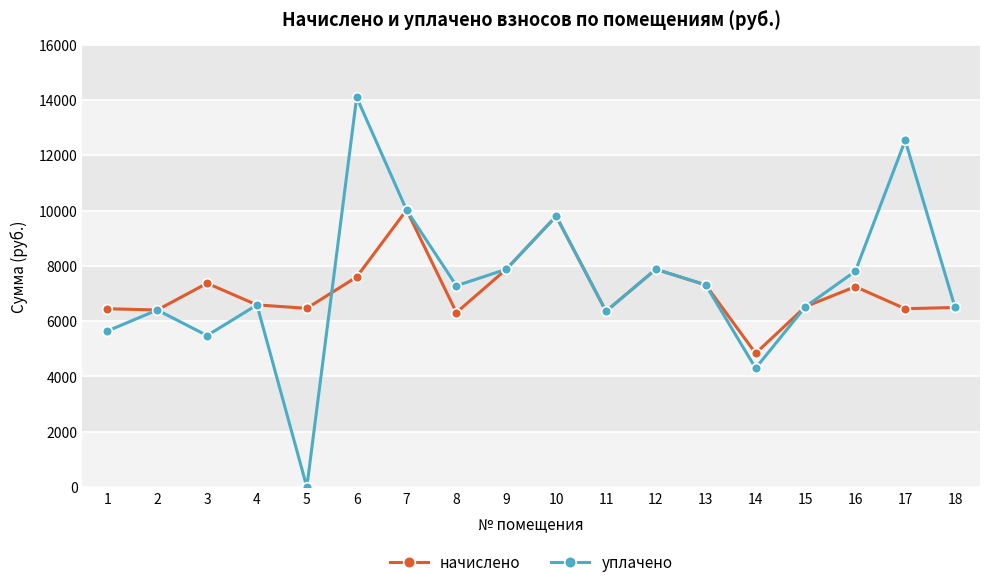

What is the total value across all series at 8?

13595.9